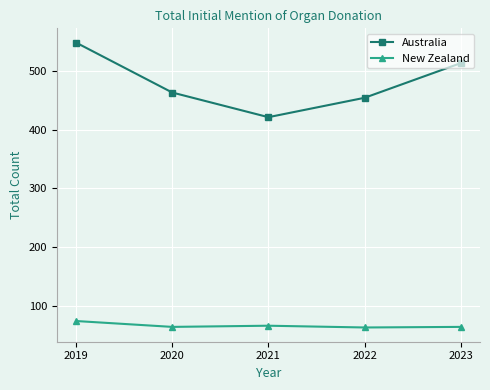

What are all the series names shown in the legend?

Australia, New Zealand